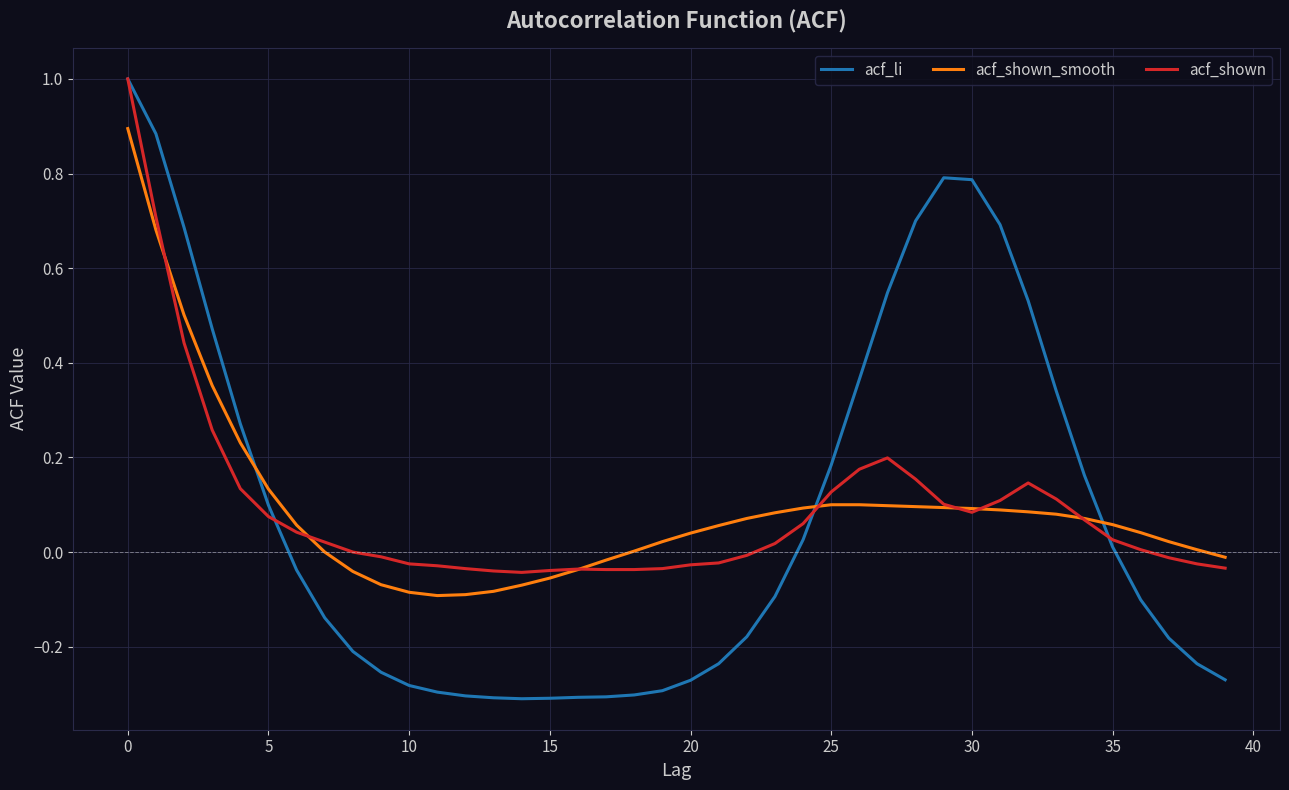

What is the greatest value displayed?

1.0